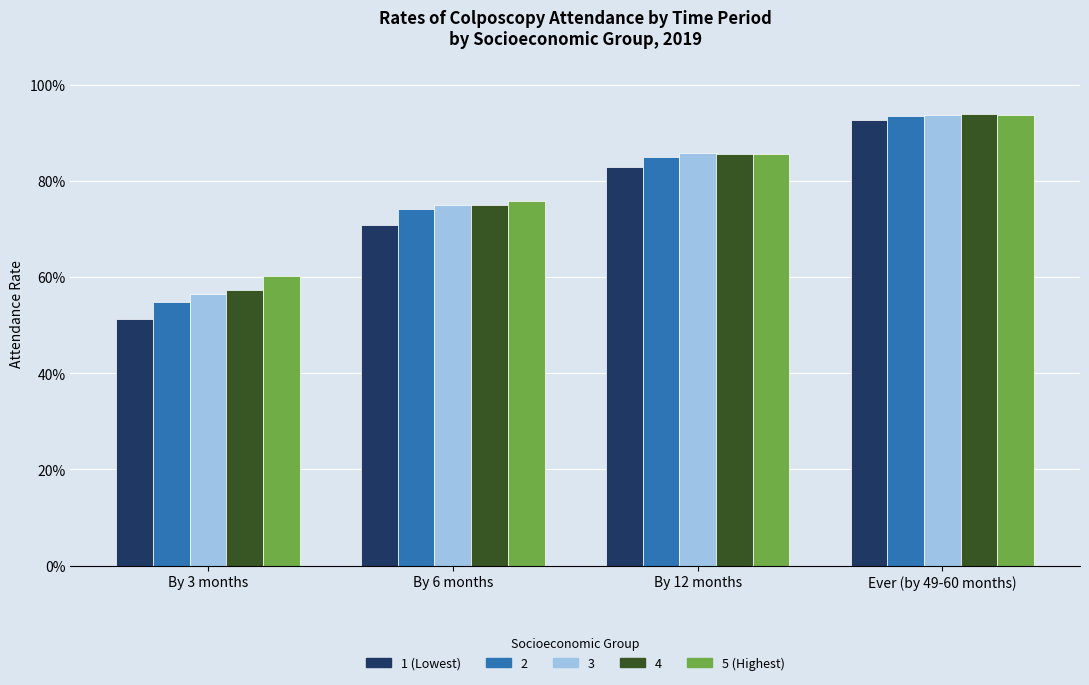

What is the approximate value of 5 (Highest) at By 3 months?

0.6